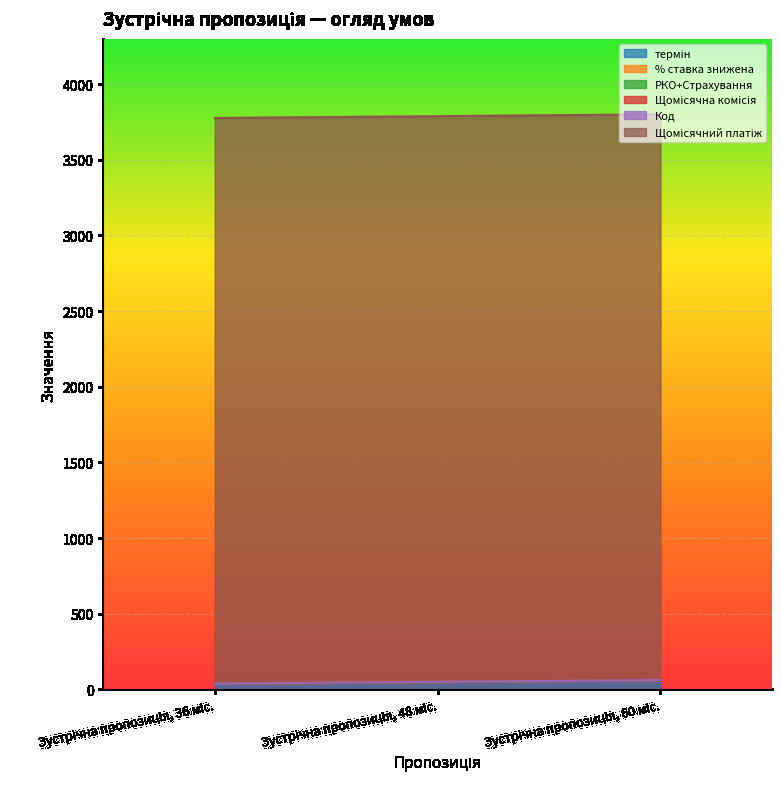

What is the value of the термін point at the 1st from the left?

36.0